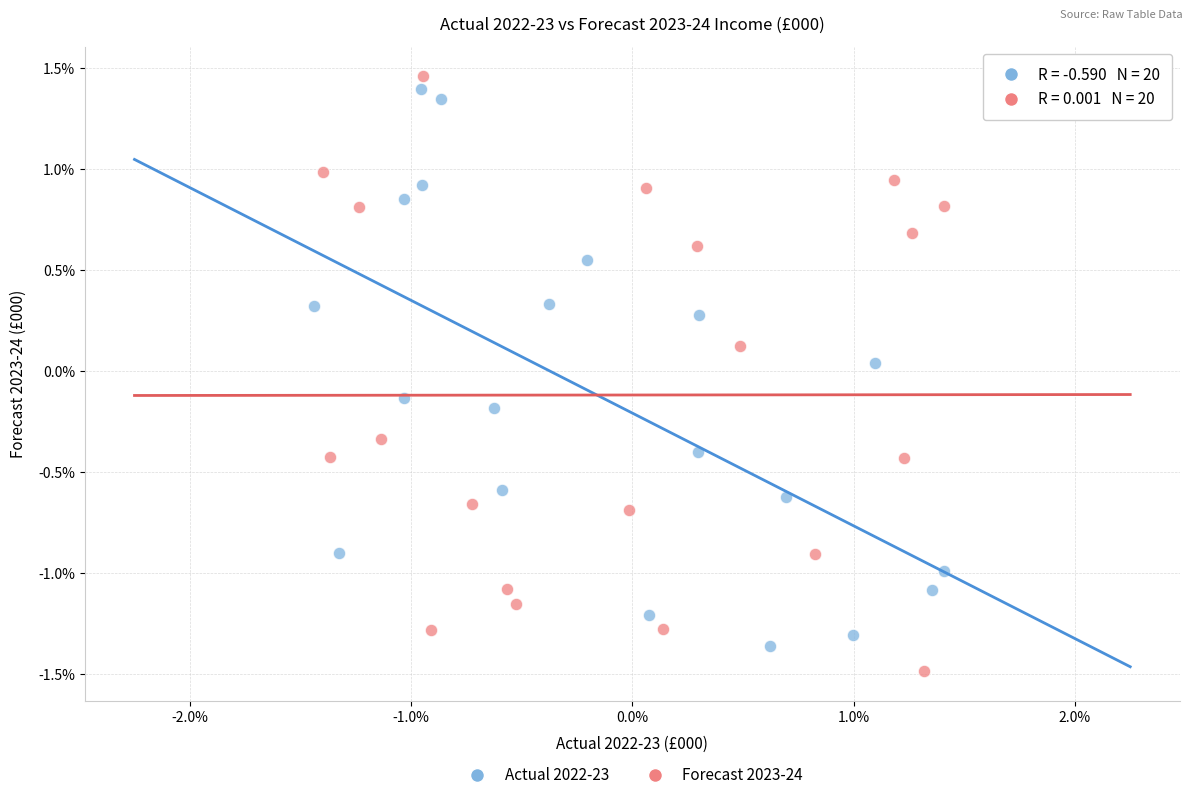

What are all the series names shown in the legend?

Actual 2022-23, Forecast 2023-24